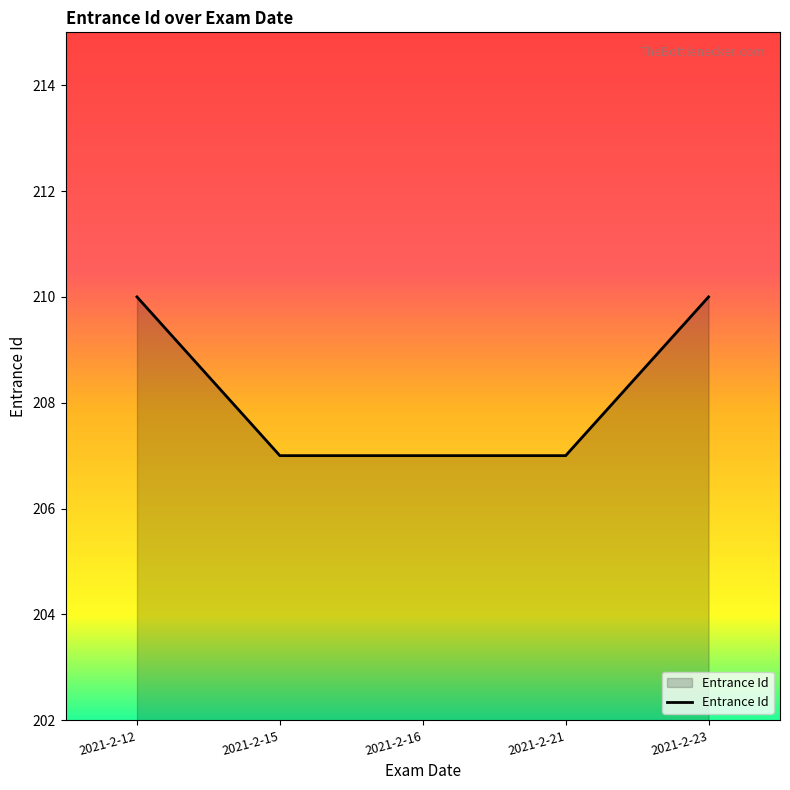

Reading right to left, list all the values displayed in this chart.

210	207	207	207	210